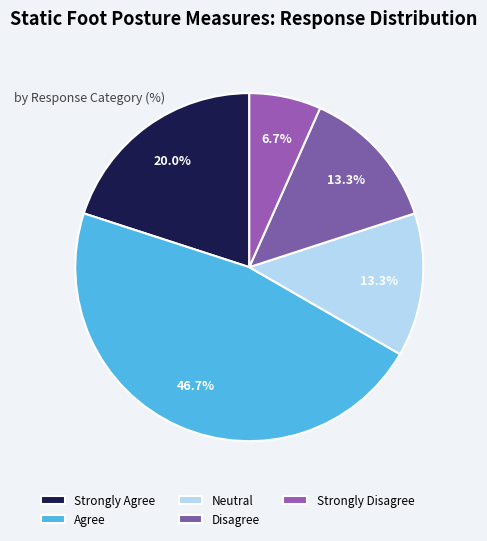

To the nearest percent, what portion does Neutral represent?

13%